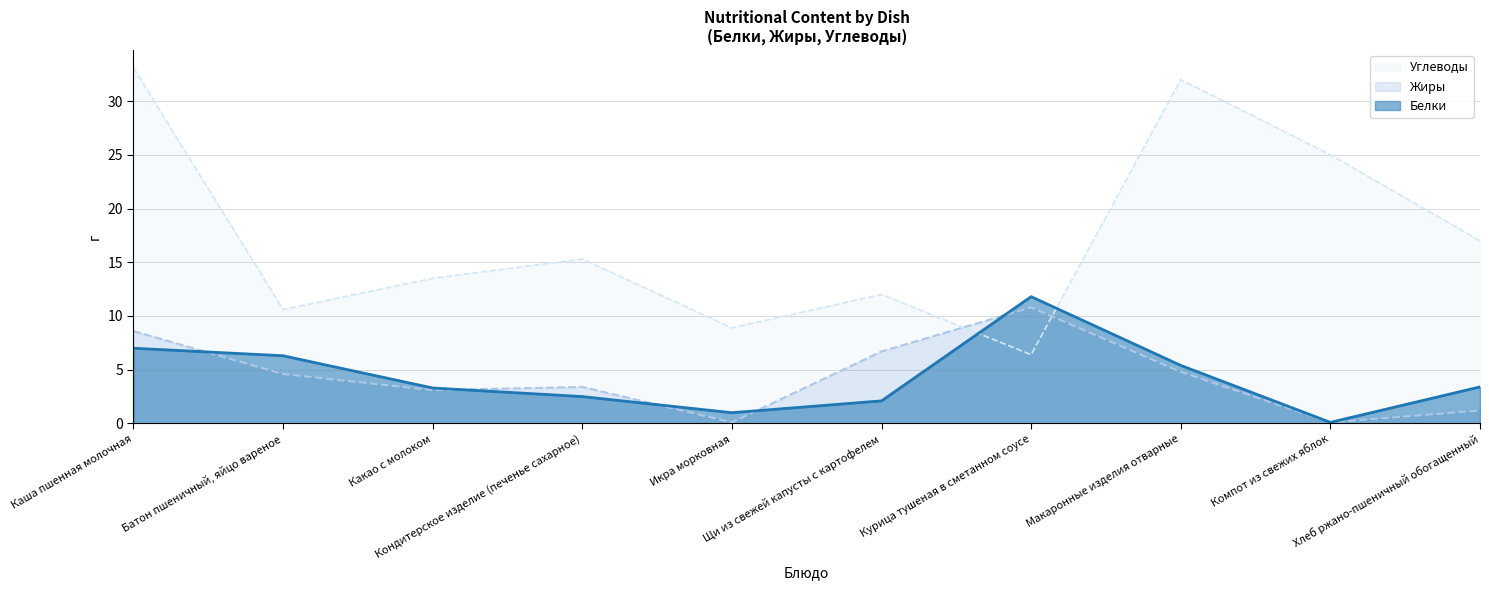

What is the approximate value of Белки at Щи из свежей капусты с картофелем?

2.1